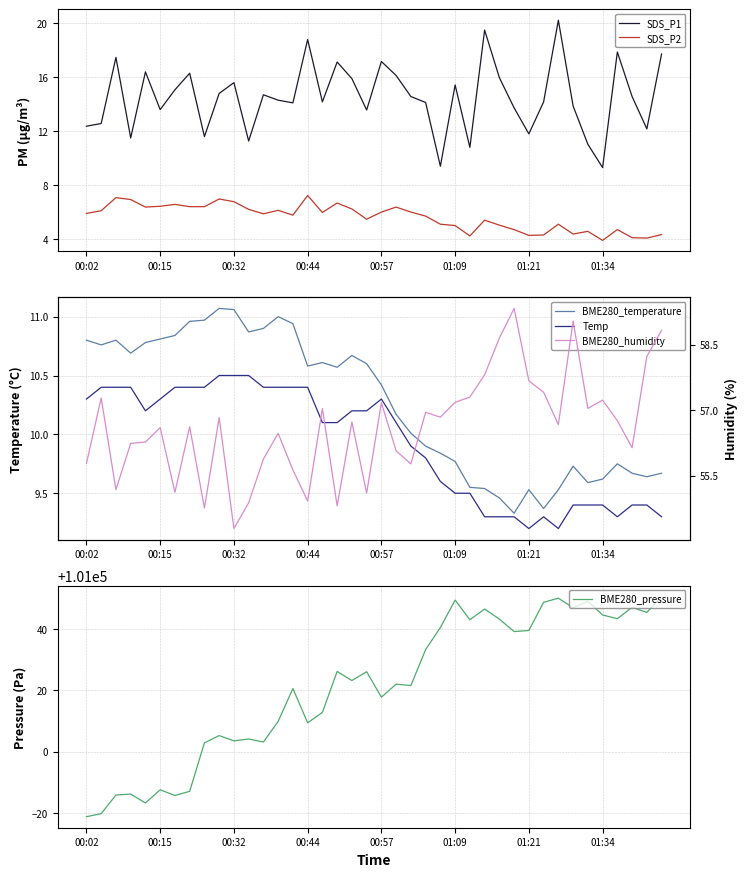

How many values in the BME280_temperature series exceed 10?

23